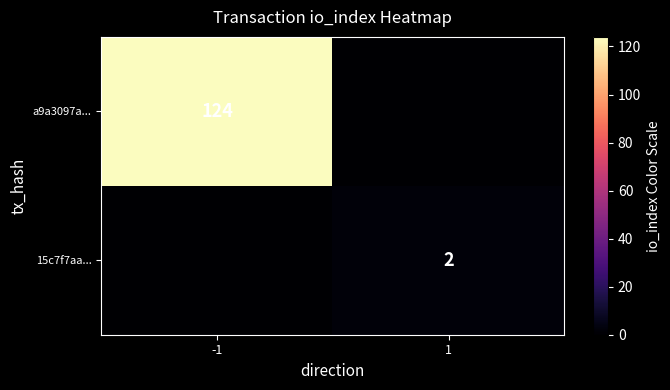

True or false: 15c7f7aa... has a value of 2 at 1.

True